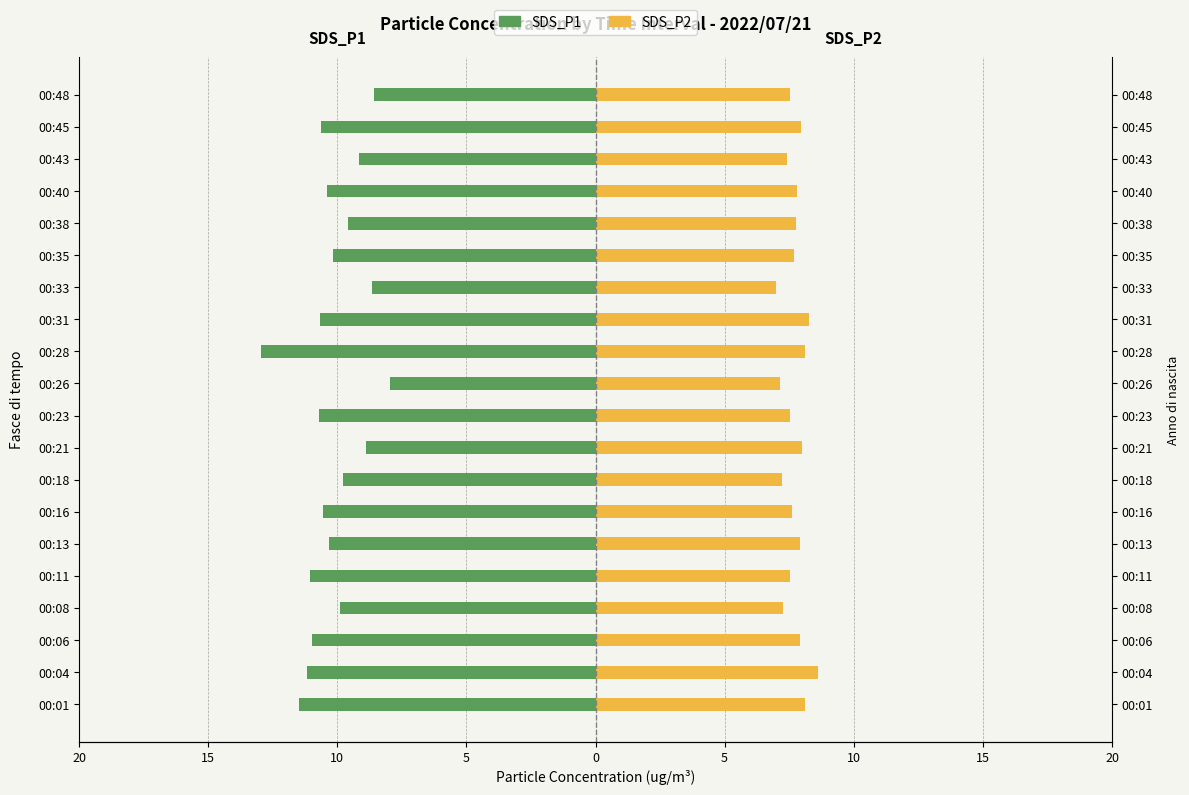

How many bars are there in each group?

2